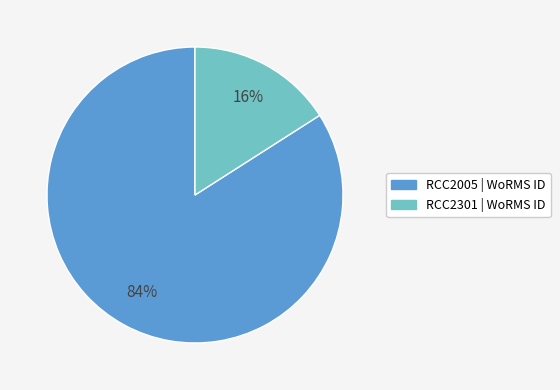

How many segments does this pie chart have?

2